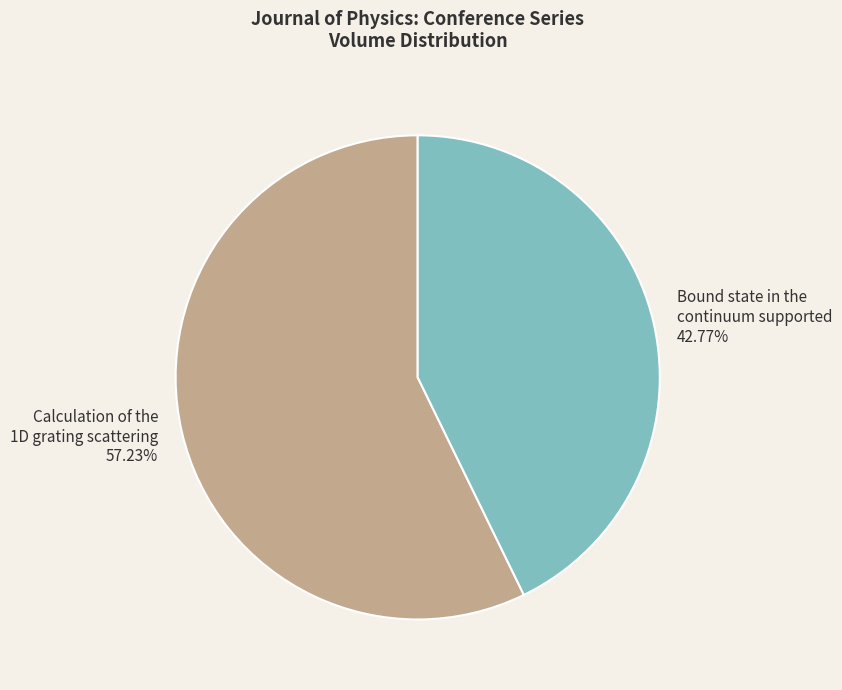

Approximately how many times larger is the value at Calculation of the 1D grating scattering compared to Bound state in the continuum supported?

1.3